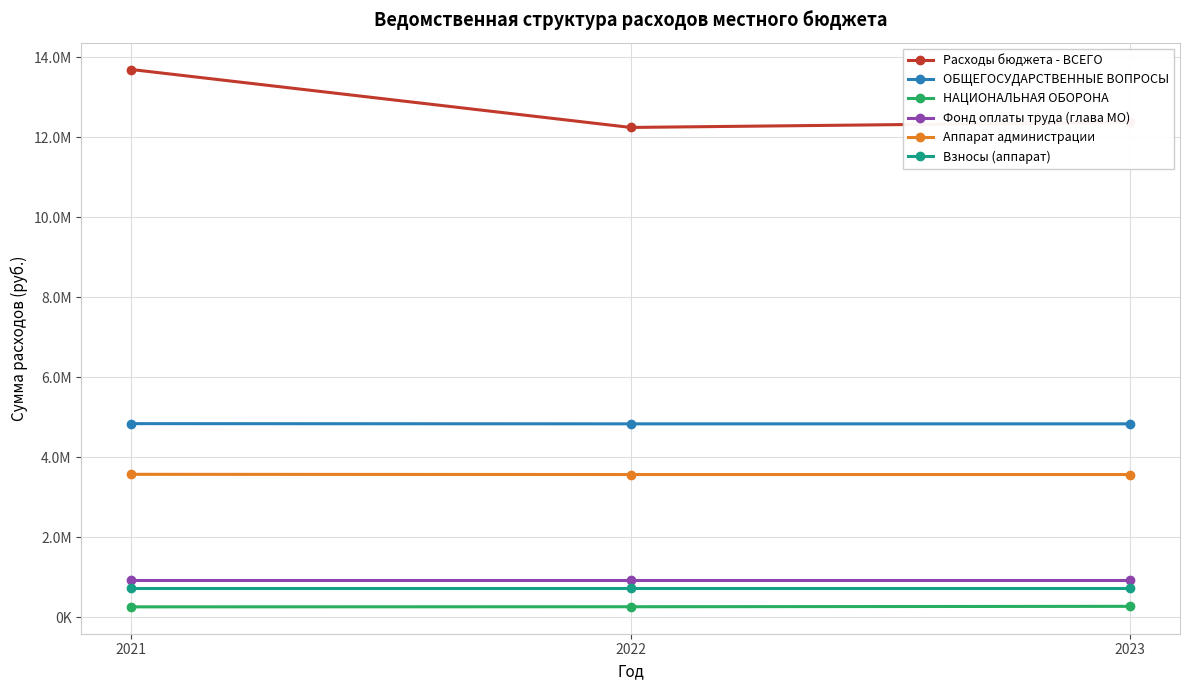

Is this an area chart (filled region under the line)?

No